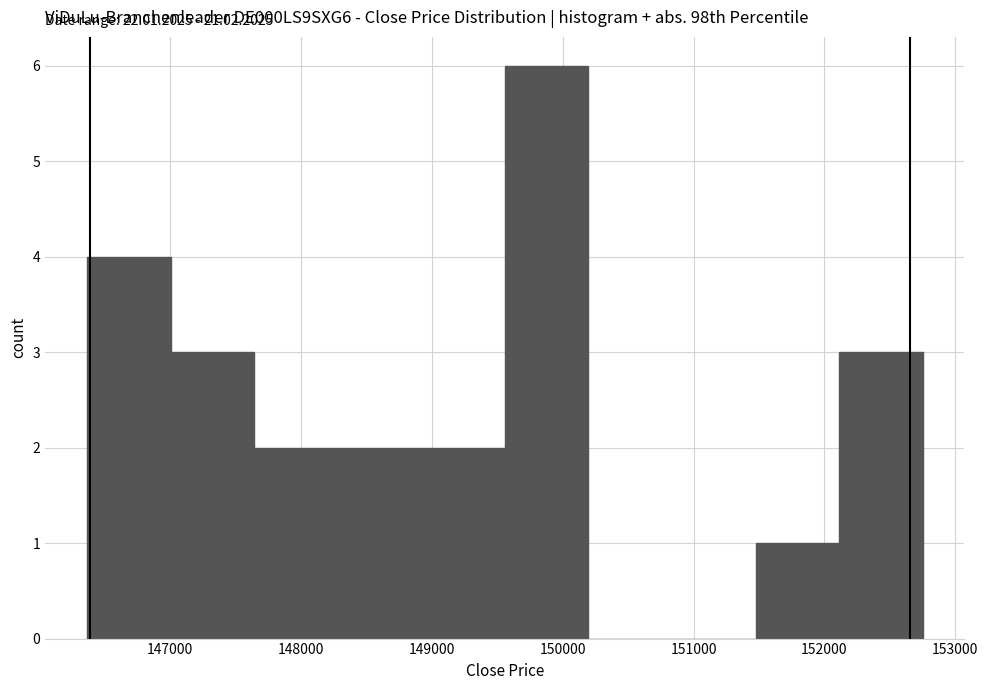

Which range on the x-axis has the tallest bar?

149600 to 150200